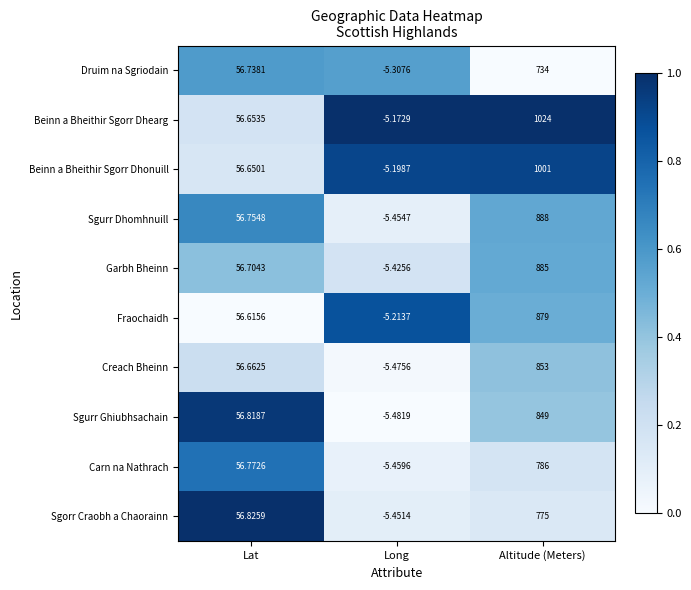

Which series has the largest total across all categories?

Beinn a Bheithir Sgorr Dhearg